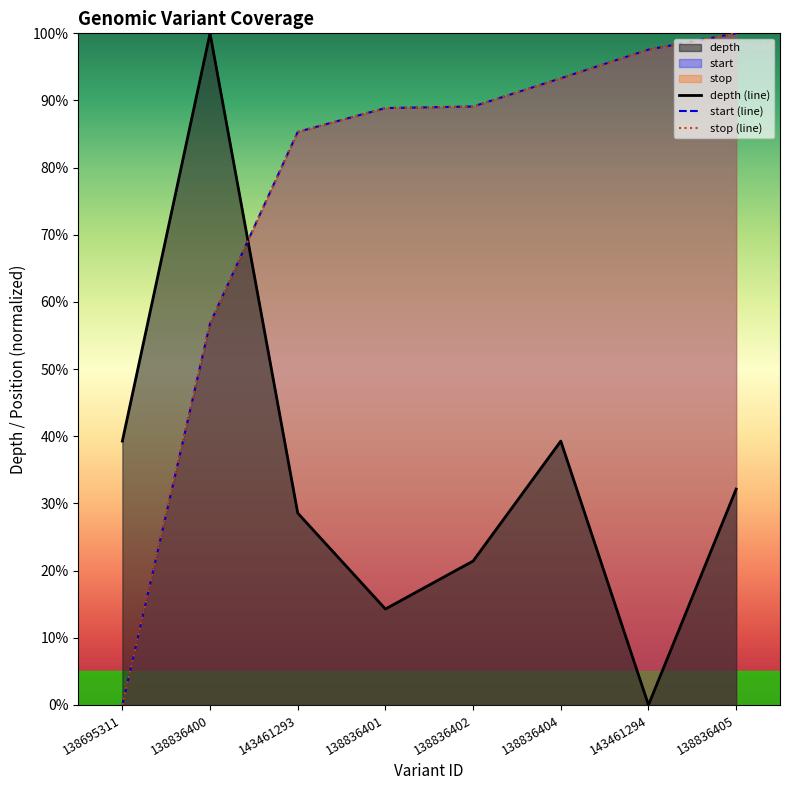

At how many categories does at least one series exceed 92?

4